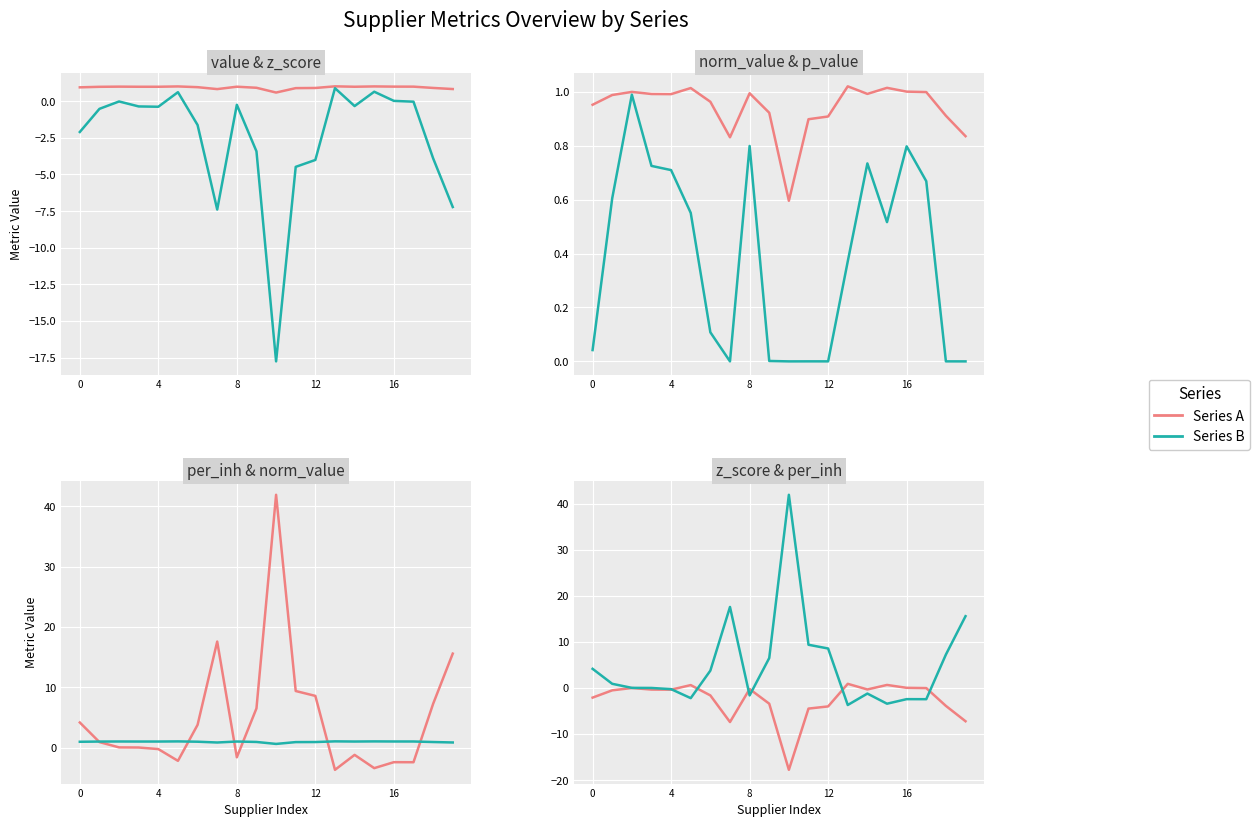

What is the highest value of the norm_value series?

1.0